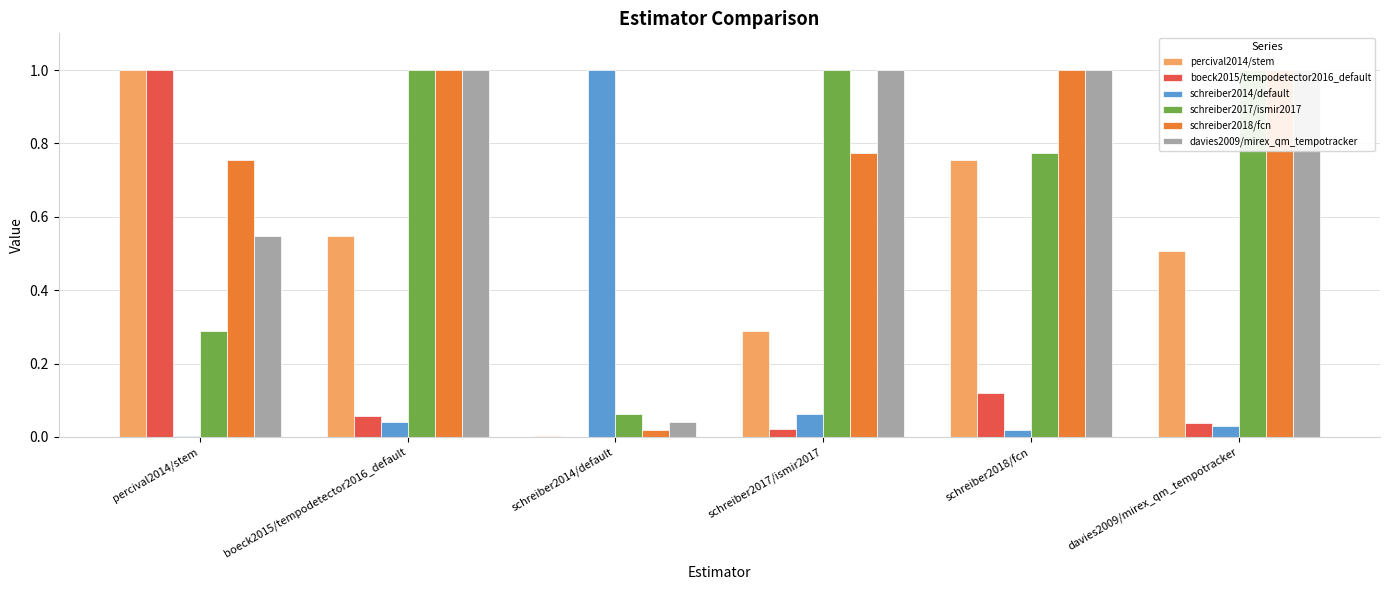

At schreiber2017/ismir2017, list the series in order from largest to smallest.

schreiber2017/ismir2017, davies2009/mirex_qm_tempotracker, schreiber2018/fcn, percival2014/stem, schreiber2014/default, boeck2015/tempodetector2016_default